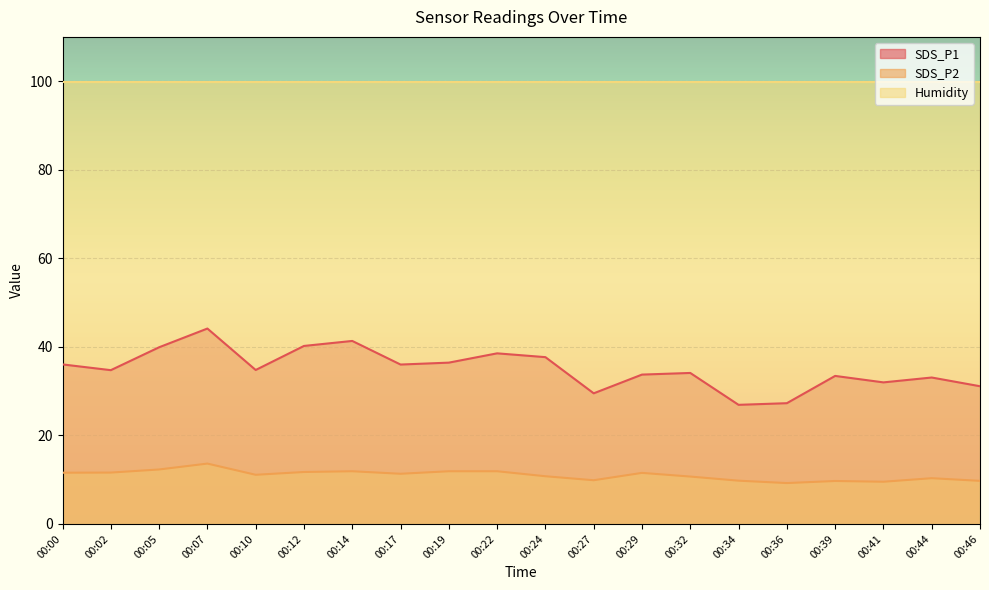

Which category has the lowest value in the SDS_P2 series?

00:36